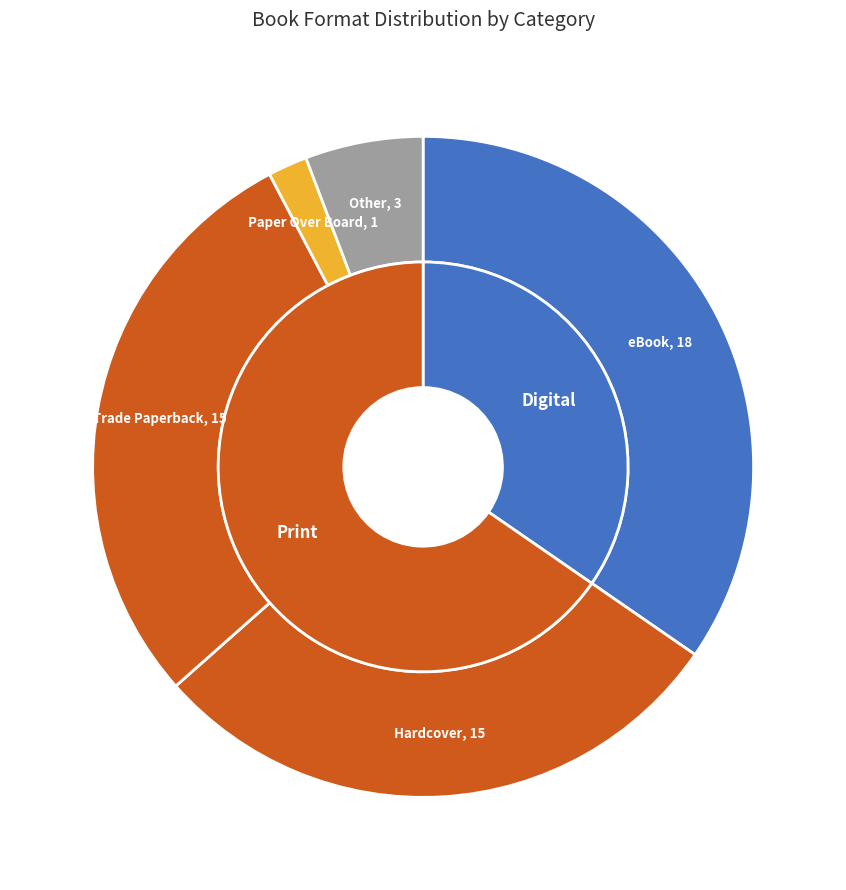

Which category has the smallest portion of the pie?

Paper Over Board